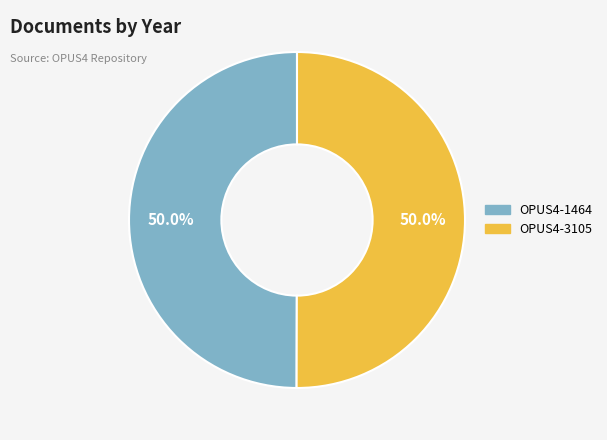

What percentage do OPUS4-3105 and OPUS4-1464 together represent?

100.0%